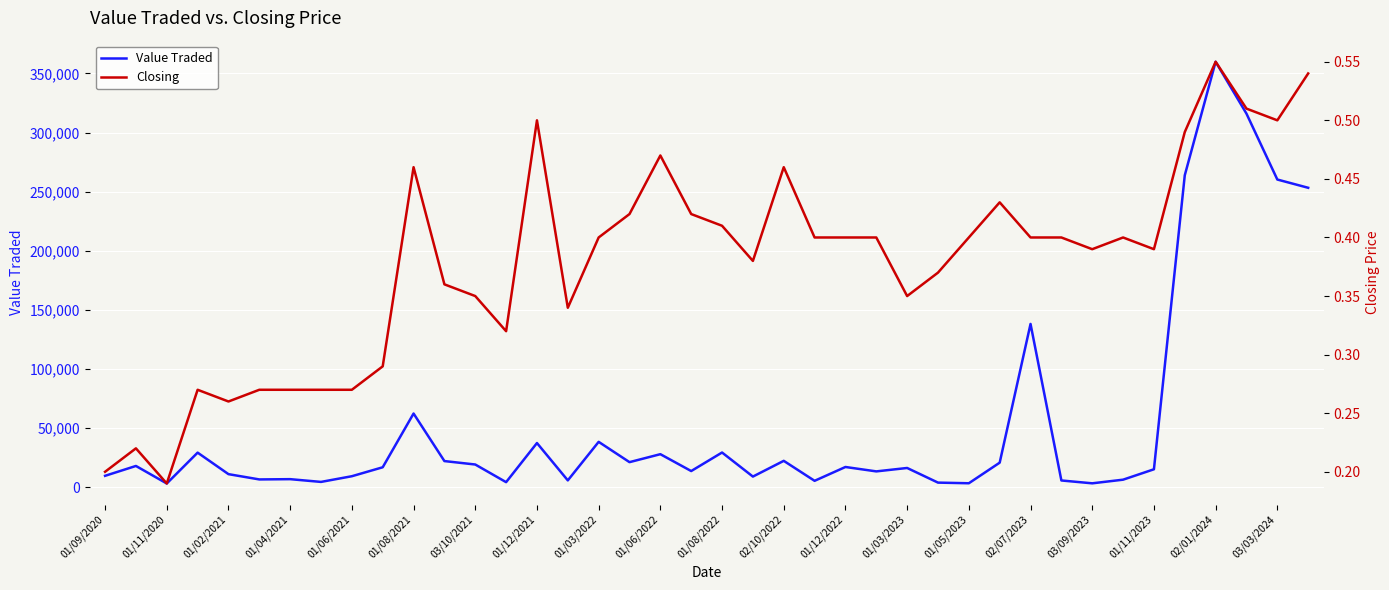

Which category has the highest value in the Value Traded series?

02/01/2024